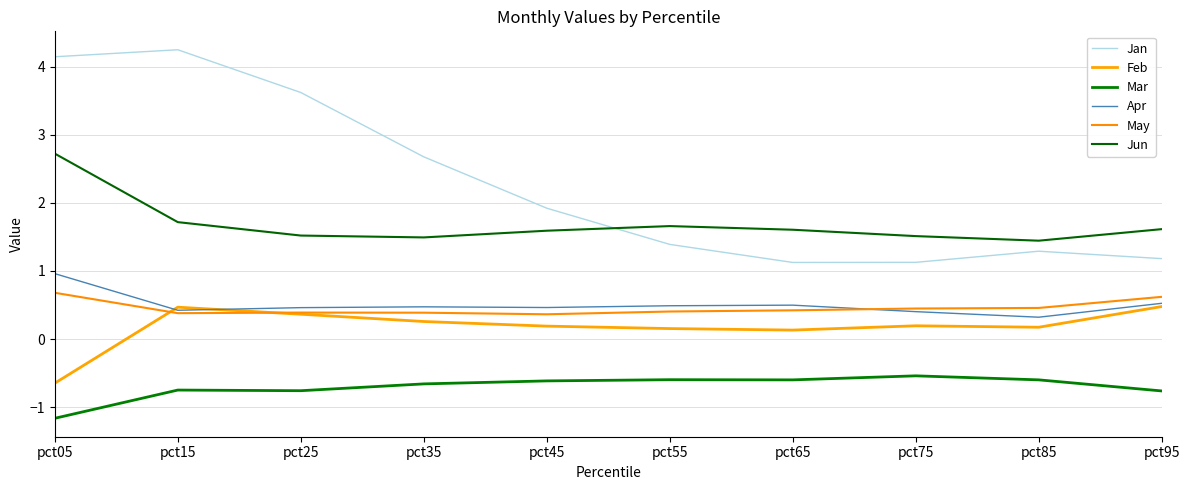

True or false: May and Apr intersect in this chart.

True